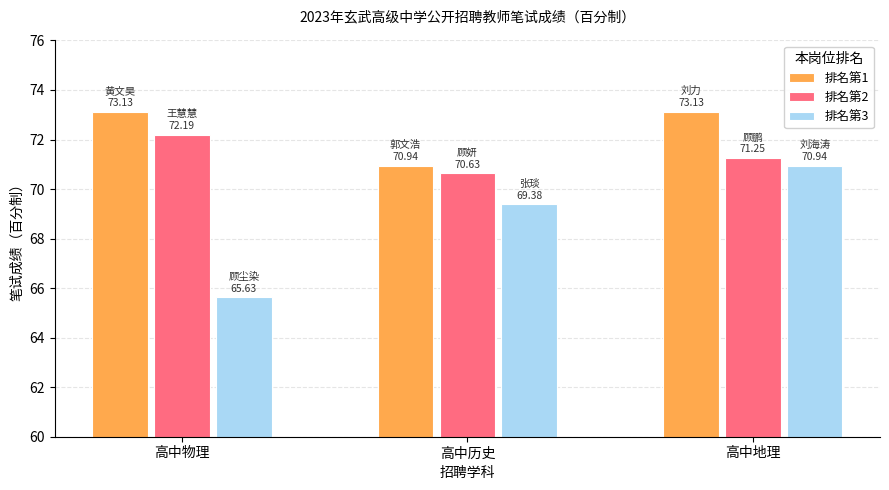

Which series has the largest total across all categories?

排名第1